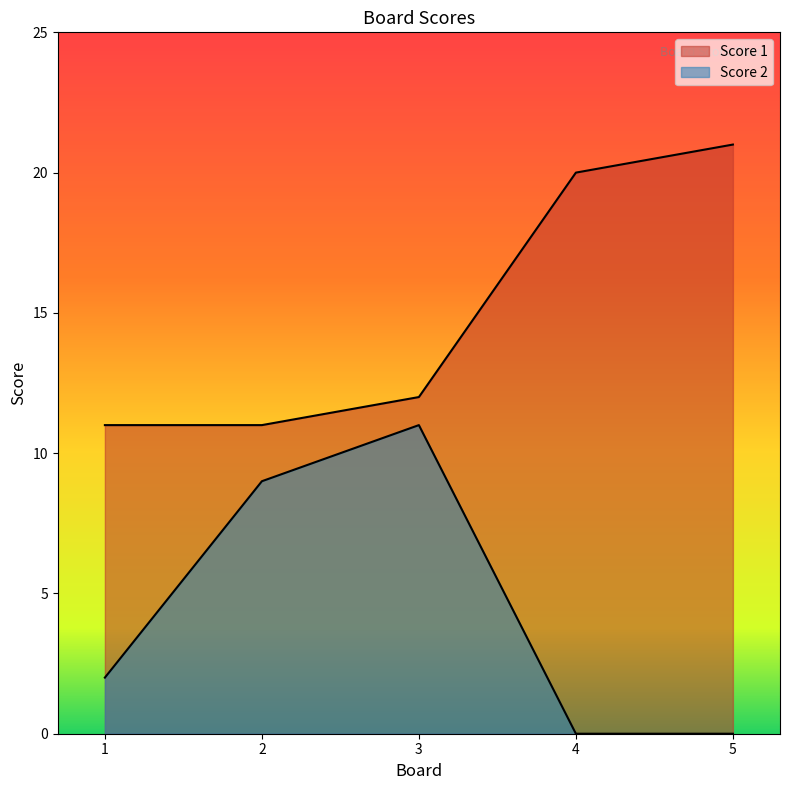

Rank the series at 4 from highest to lowest value.

Score 1, Score 2